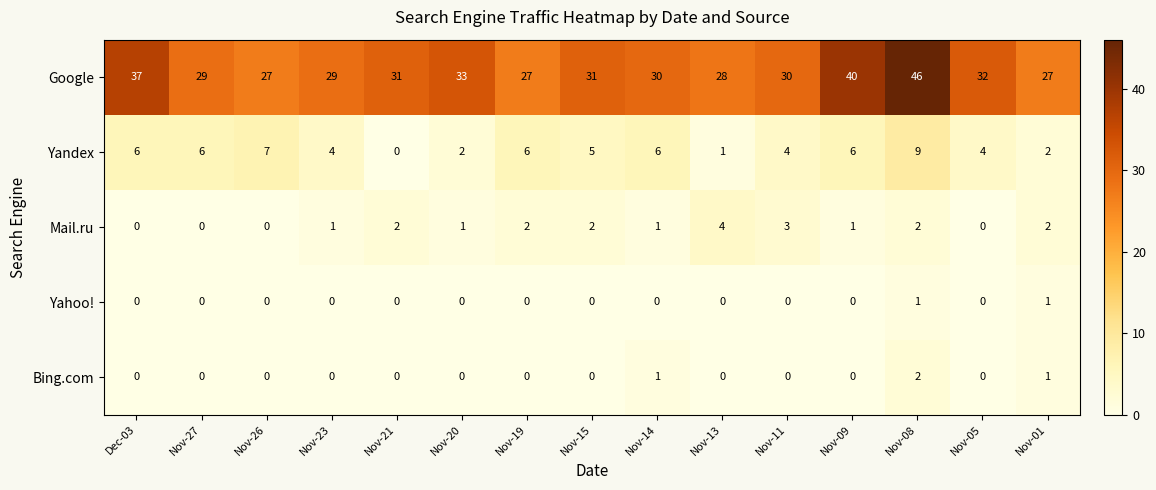

List the series in order of their peak value, highest first.

Google, Yandex, Mail.ru, Bing.com, Yahoo!